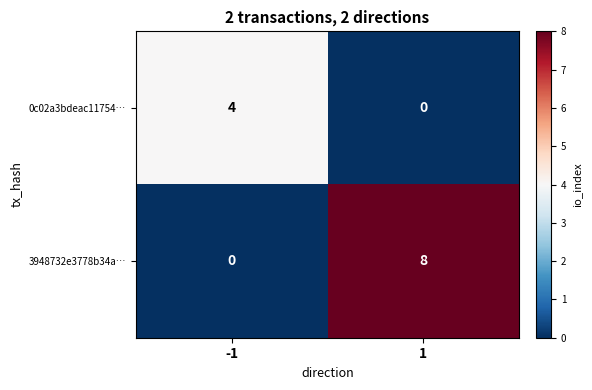

What is the difference between the 0c02a3bdeac11754… values at 1 and -1?

4